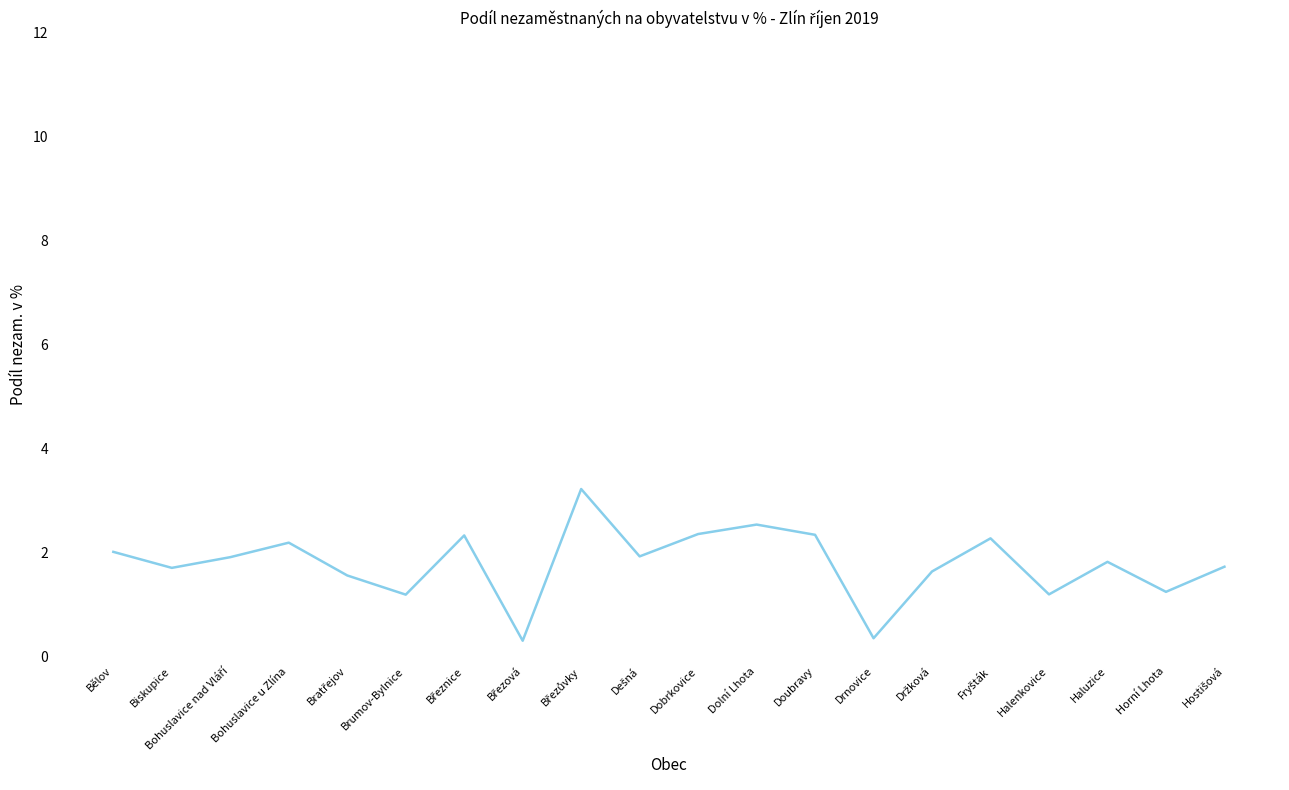

What is the difference between the maximum and minimum values?

2.9